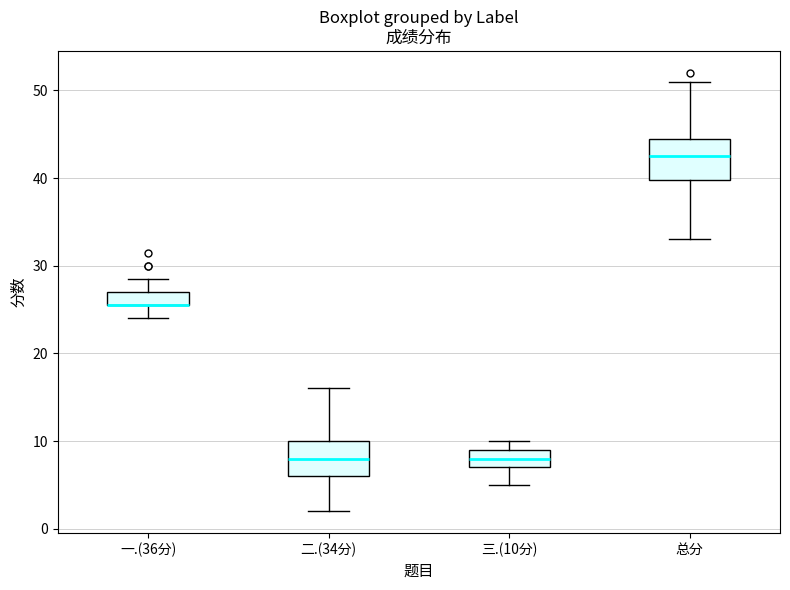

Where is the upper edge of the box for 三.(10分) on the y-axis? The values are not printed on the chart, so give them approximately, as read against the axis.

9